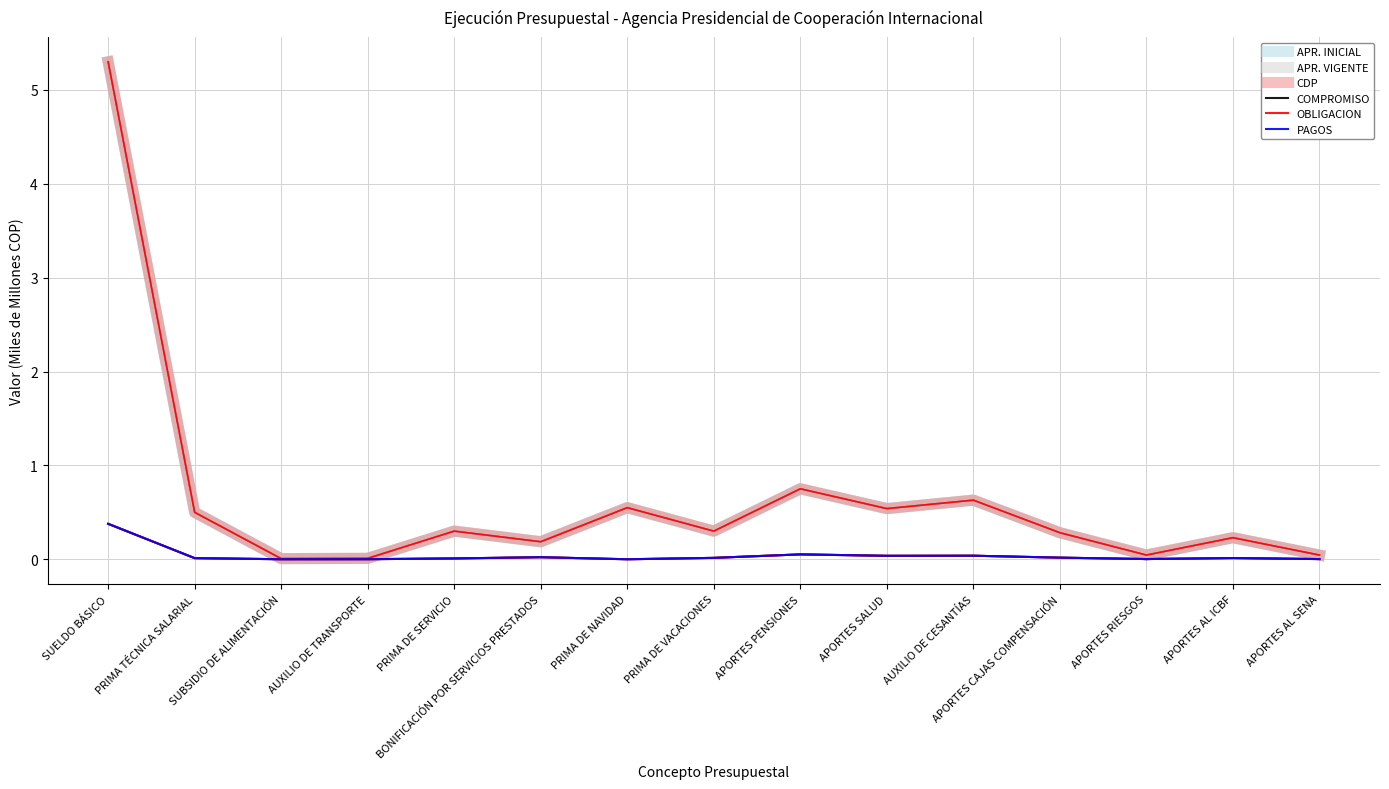

Is this an area chart (filled region under the line)?

No